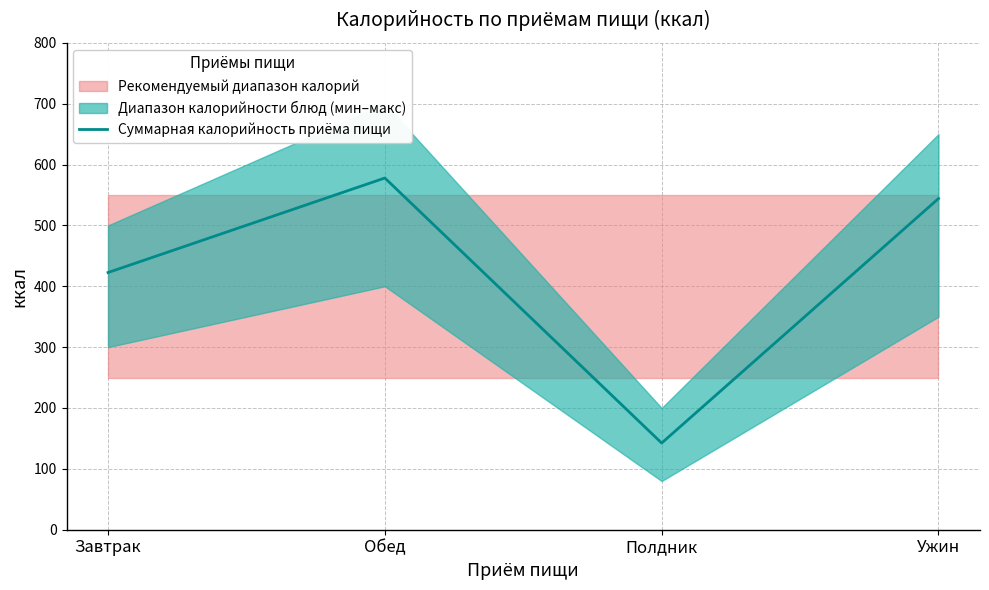

Reading left to right, transcribe all the data shown in this chart.

Завтрак=422.6	Обед=577.9	Полдник=142.4	Ужин=544.1